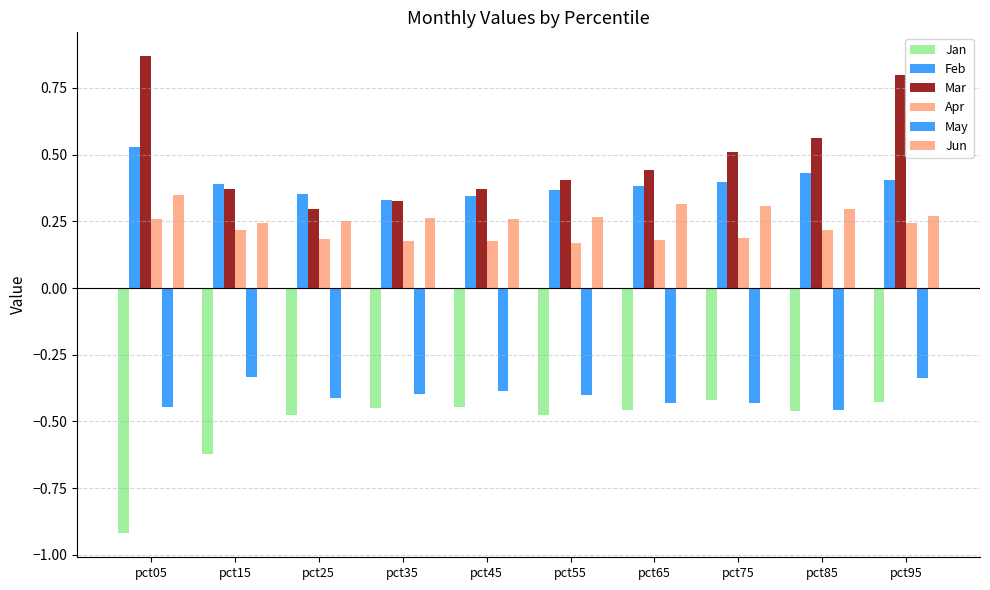

Are the bars grouped side by side (vs. stacked)?

Yes